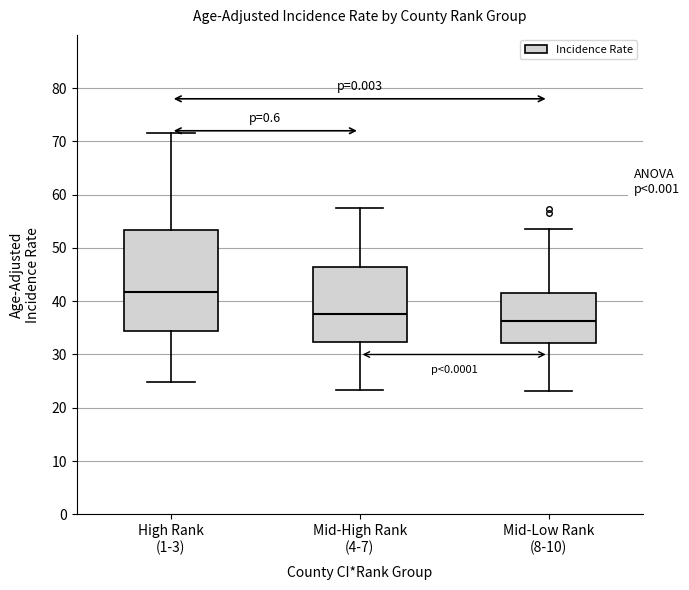

Which box's median line is the lowest?

Mid-Low Rank (8-10)